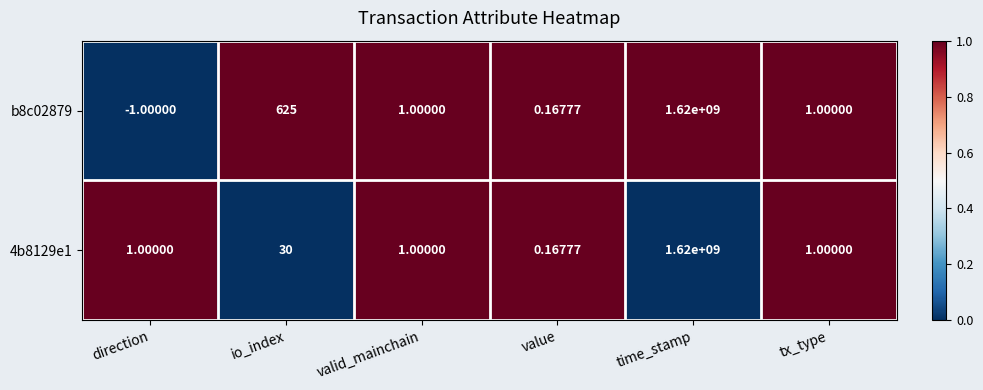

What is the total value across all series at direction?

0.0